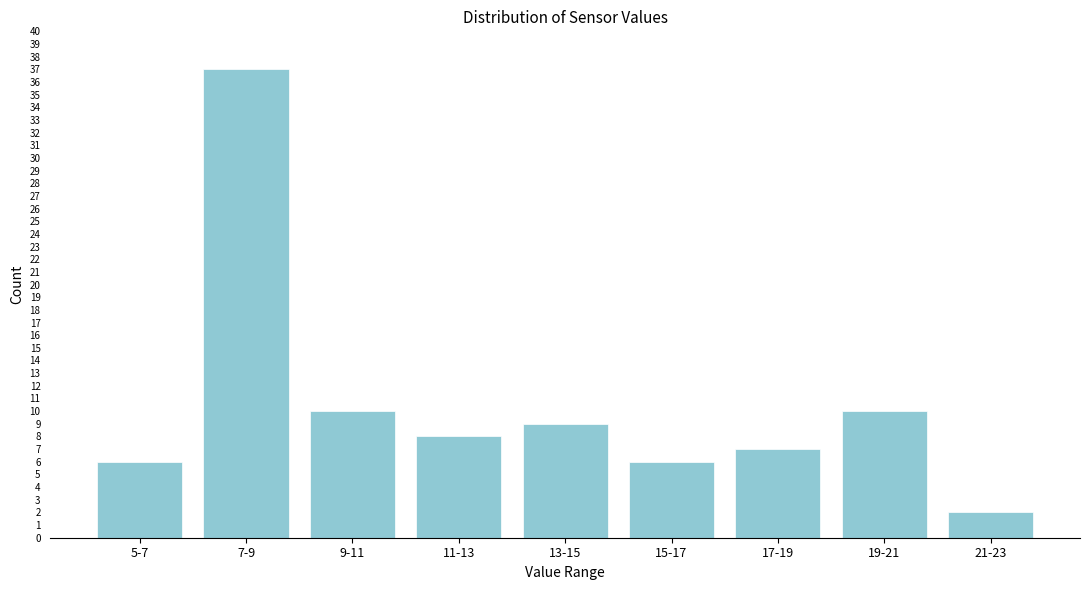

Reading left to right, list all the values displayed in this chart.

5-7=6	7-9=37	9-11=10	11-13=8	13-15=9	15-17=6	17-19=7	19-21=10	21-23=2